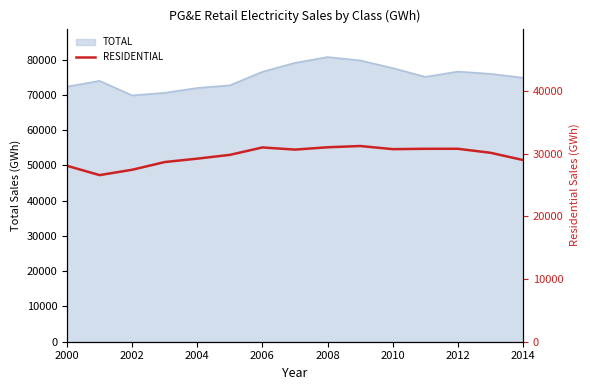

What is the value of the 2nd point from the left?

26595.2